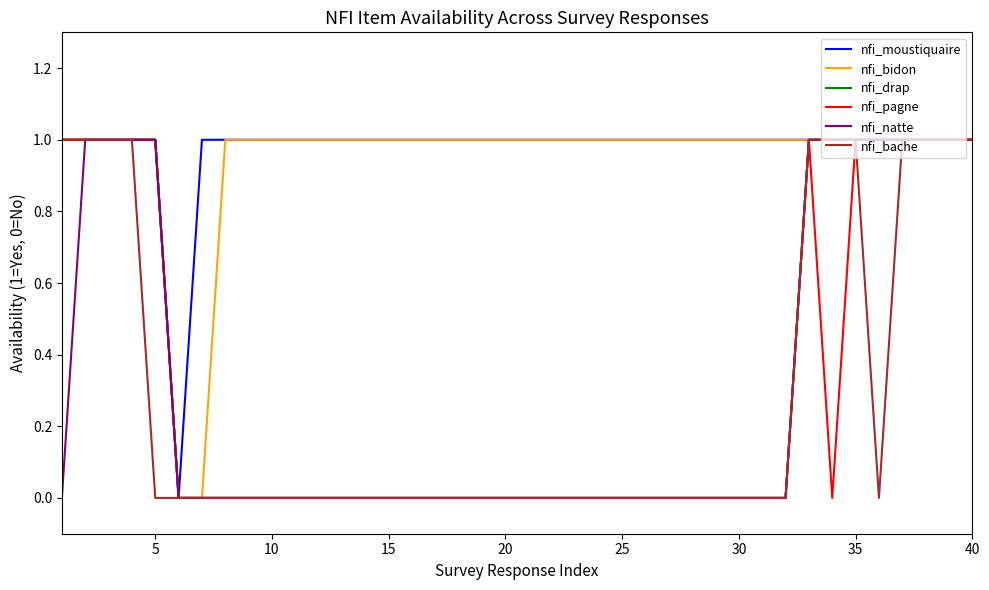

What are all the series names shown in the legend?

nfi_moustiquaire, nfi_bidon, nfi_drap, nfi_pagne, nfi_natte, nfi_bache